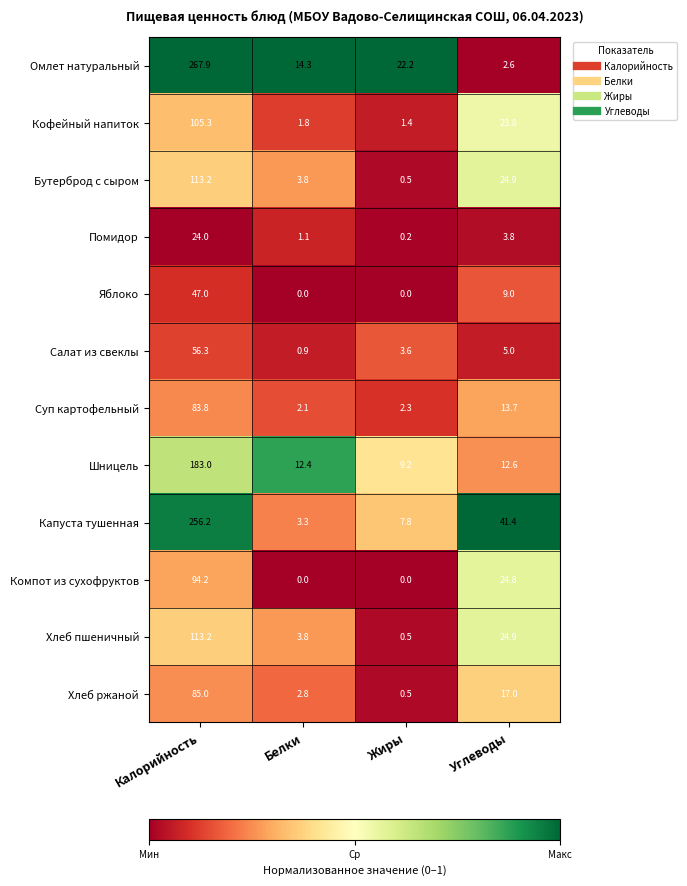

At which category is the sum across all series the highest?

Калорийность